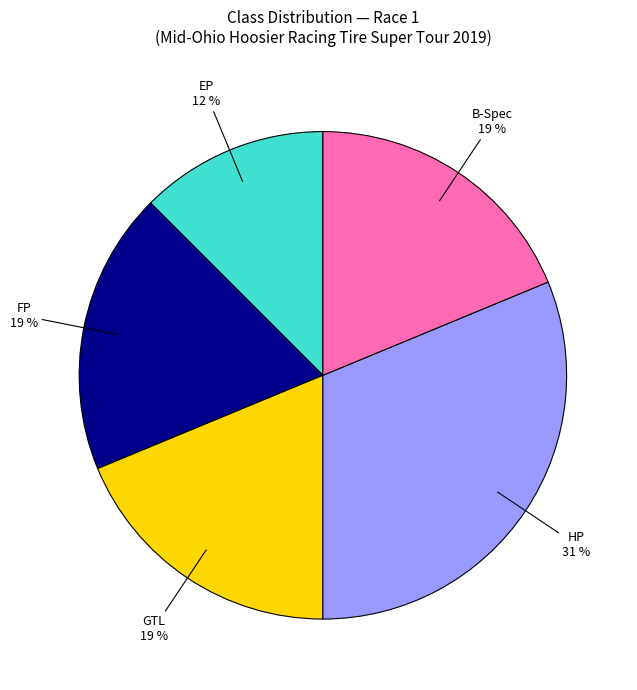

Is EP the majority of the pie?

No